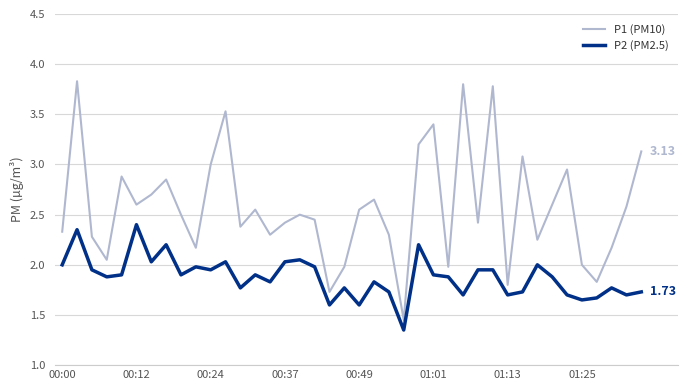

True or false: P1 (PM10) and P2 (PM2.5) cross at least once.

False